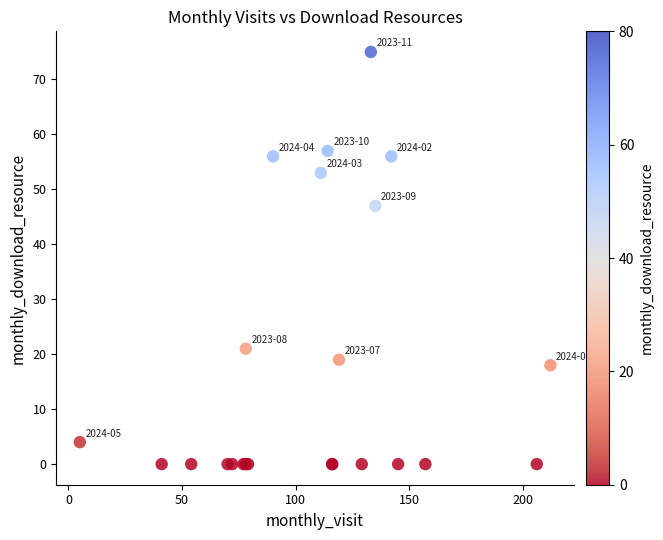

What Y value in the scatter plot is closest to 37?

47